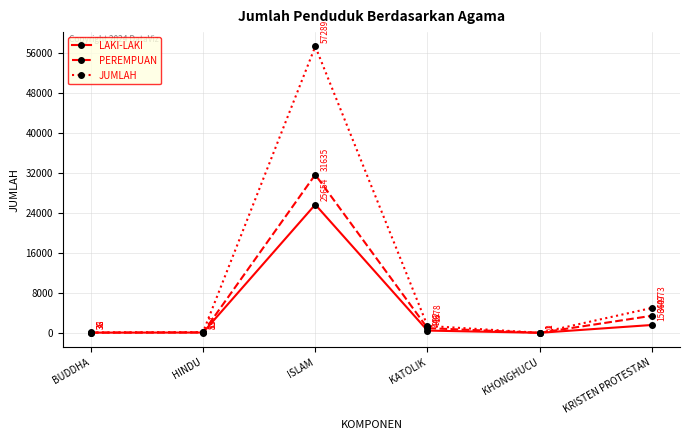

At KATOLIK, list the series in order from largest to smallest.

JUMLAH, PEREMPUAN, LAKI-LAKI